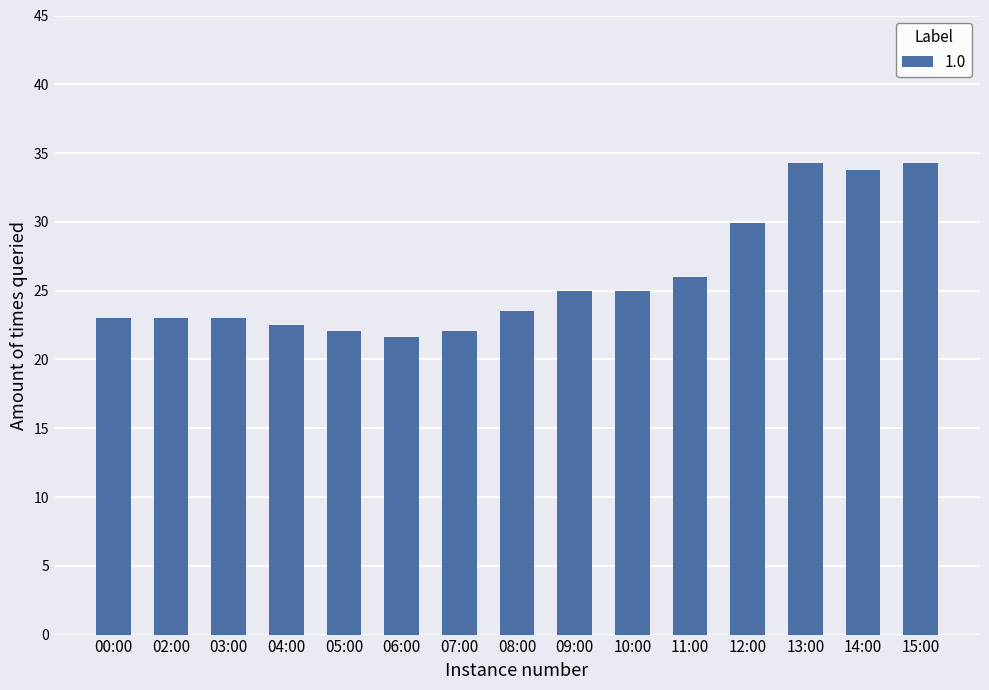

Does the chart contain stacked bars?

No